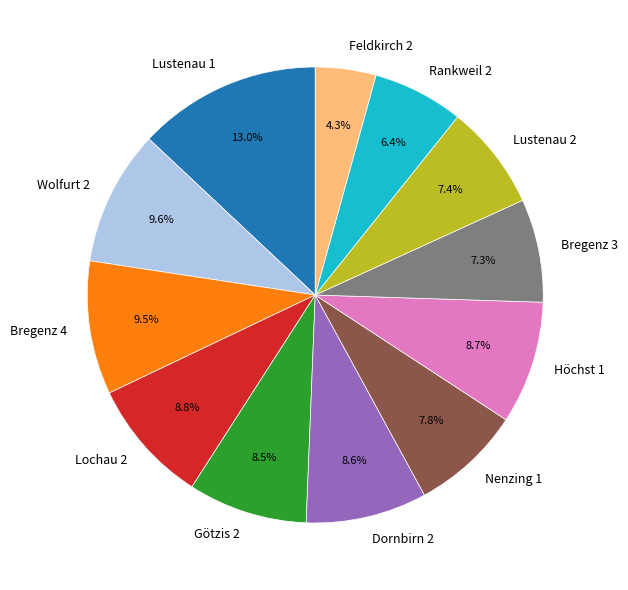

What is the smallest slice in the pie chart?

Feldkirch 2